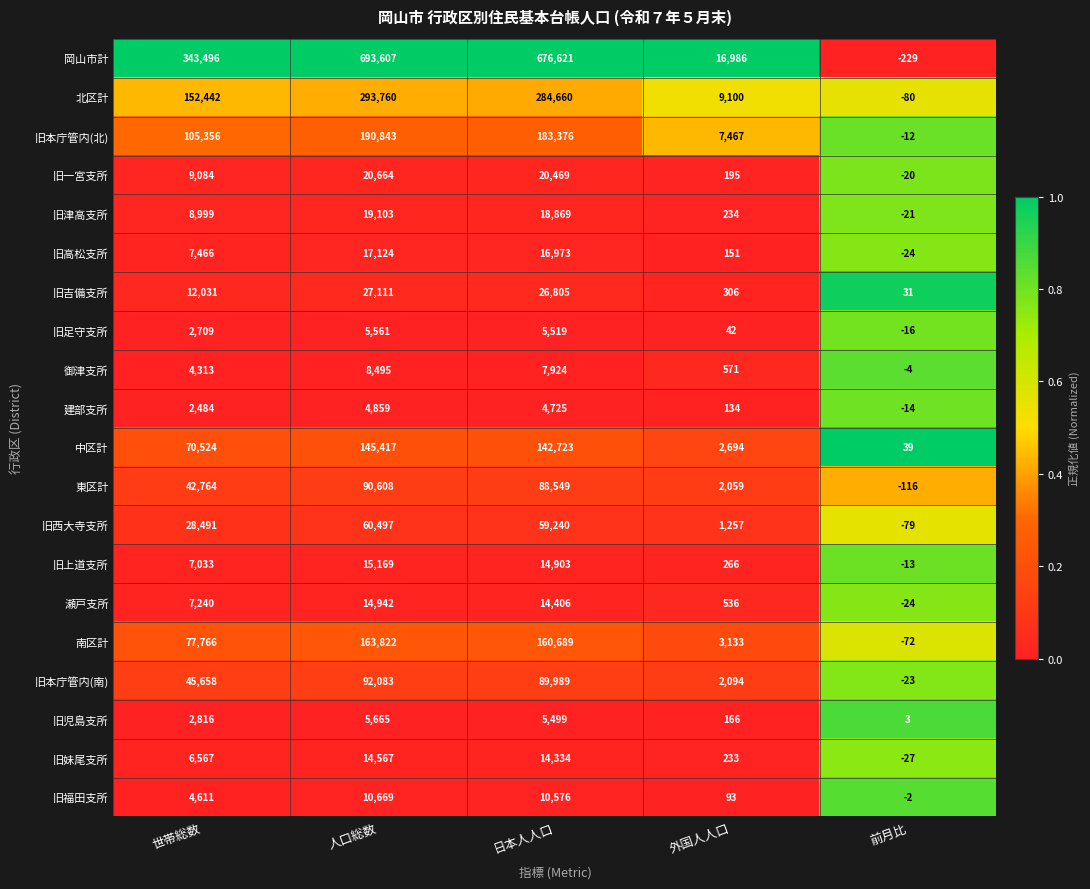

What is the difference between the highest and lowest values at 人口総数?

688748